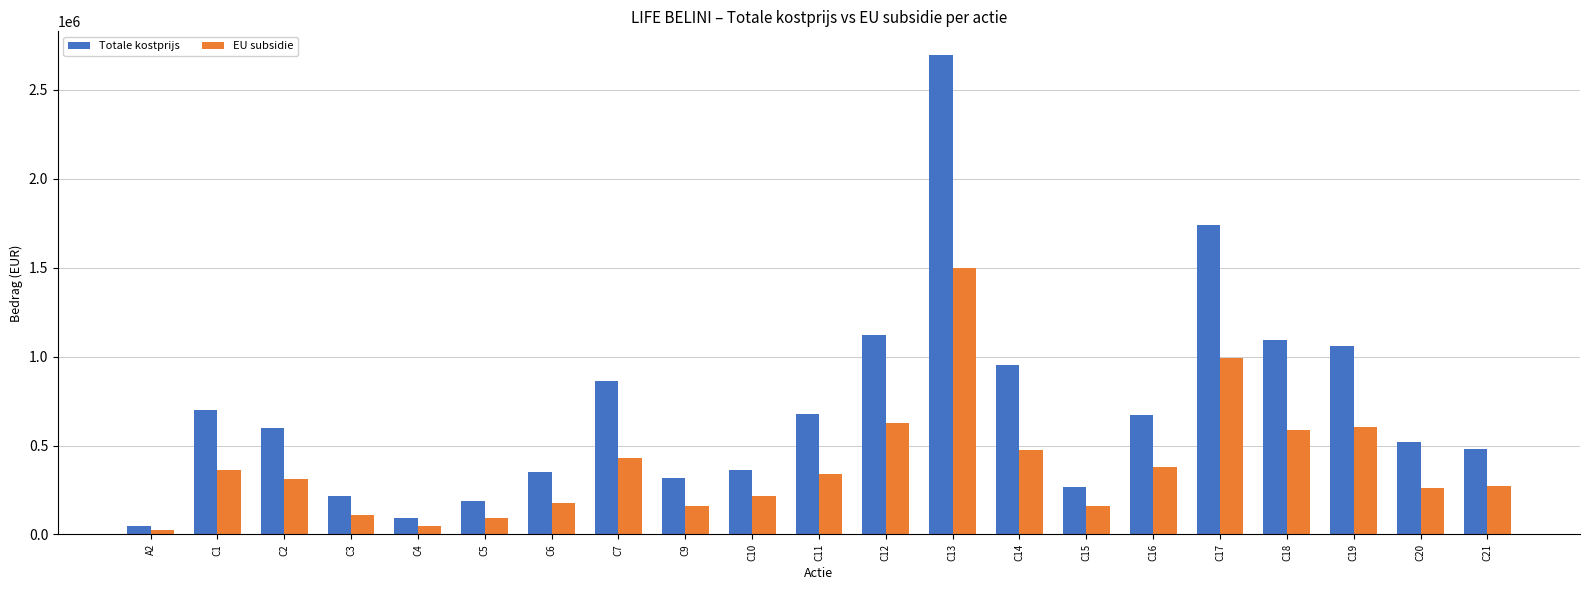

Between C1 and C13, which series saw the biggest shift?

Totale kostprijs